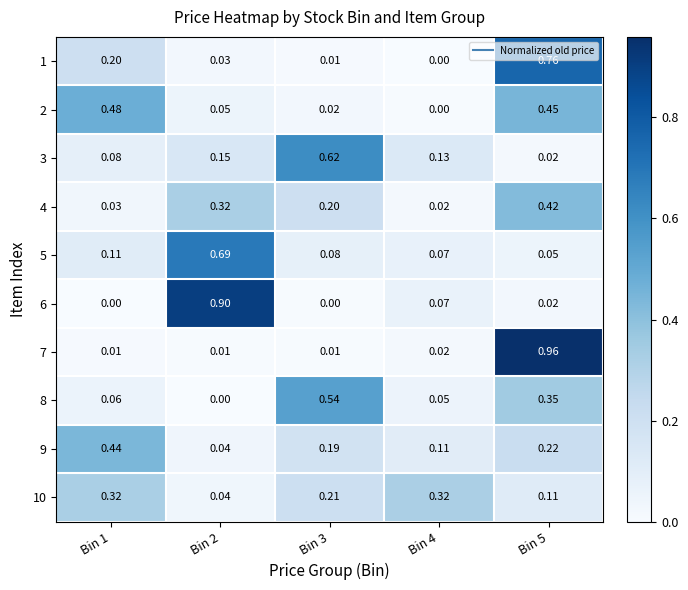

Is the value of 4 at Bin 4 greater than the value of 1 at Bin 5?

No